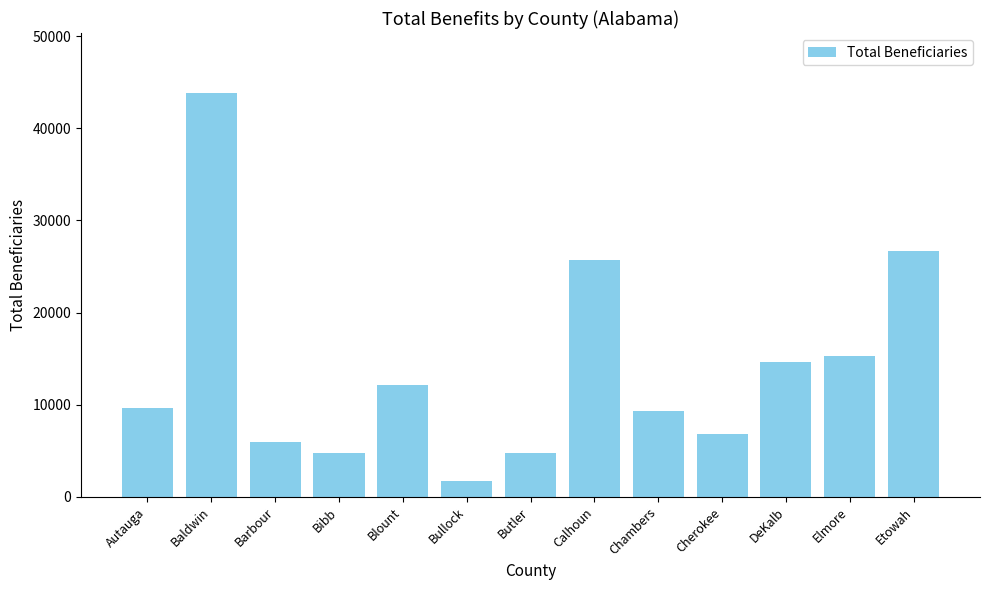

How many values are below 9668?

6